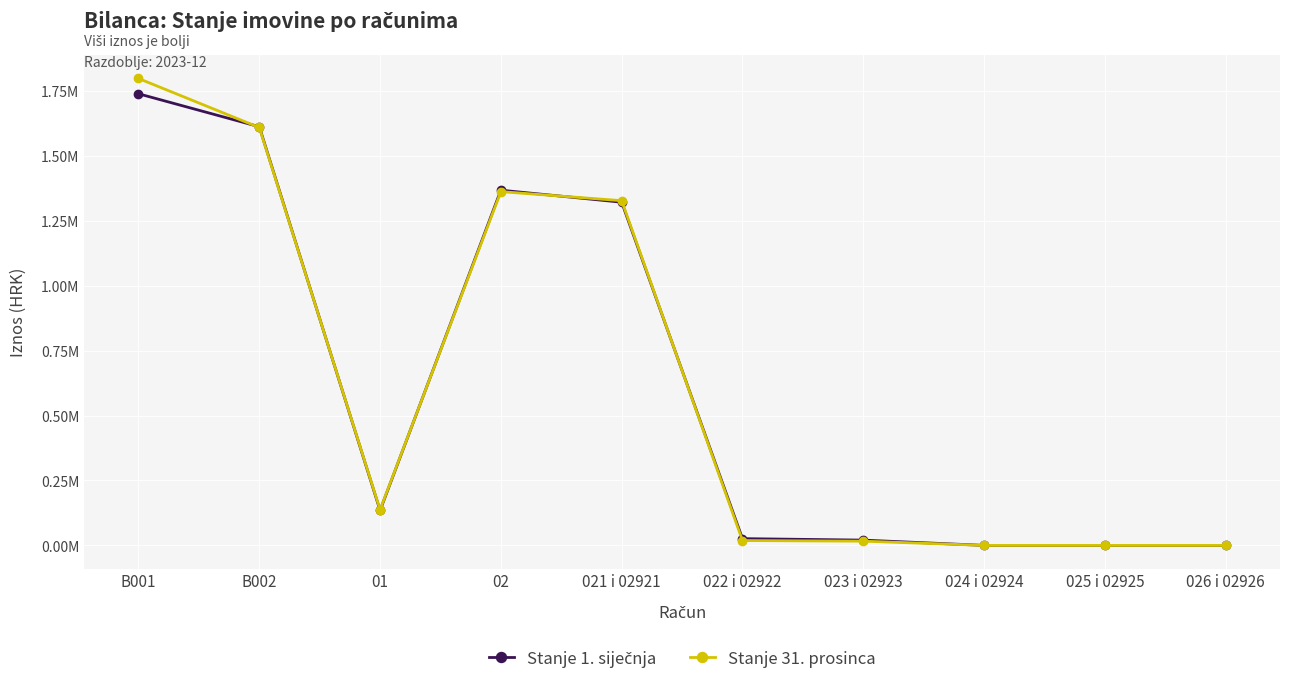

At which category does Stanje 31. prosinca reach its first local peak?

02